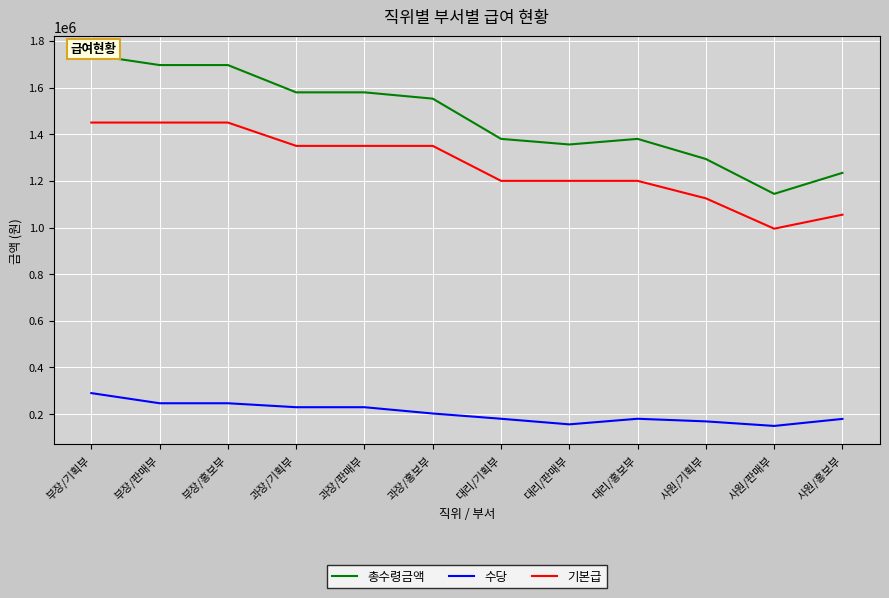

At which label does 총수령금액 reach its peak?

부장/기획부